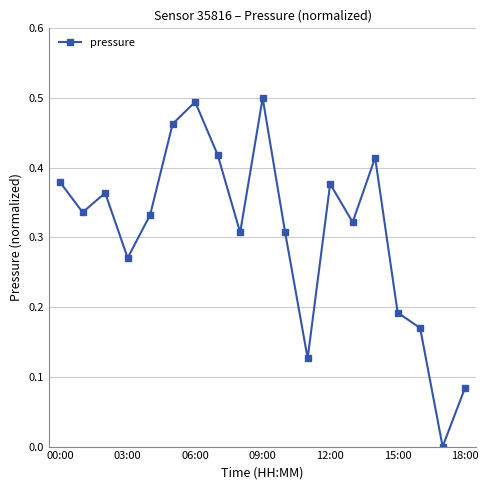

How many categories are shown in the chart?

19